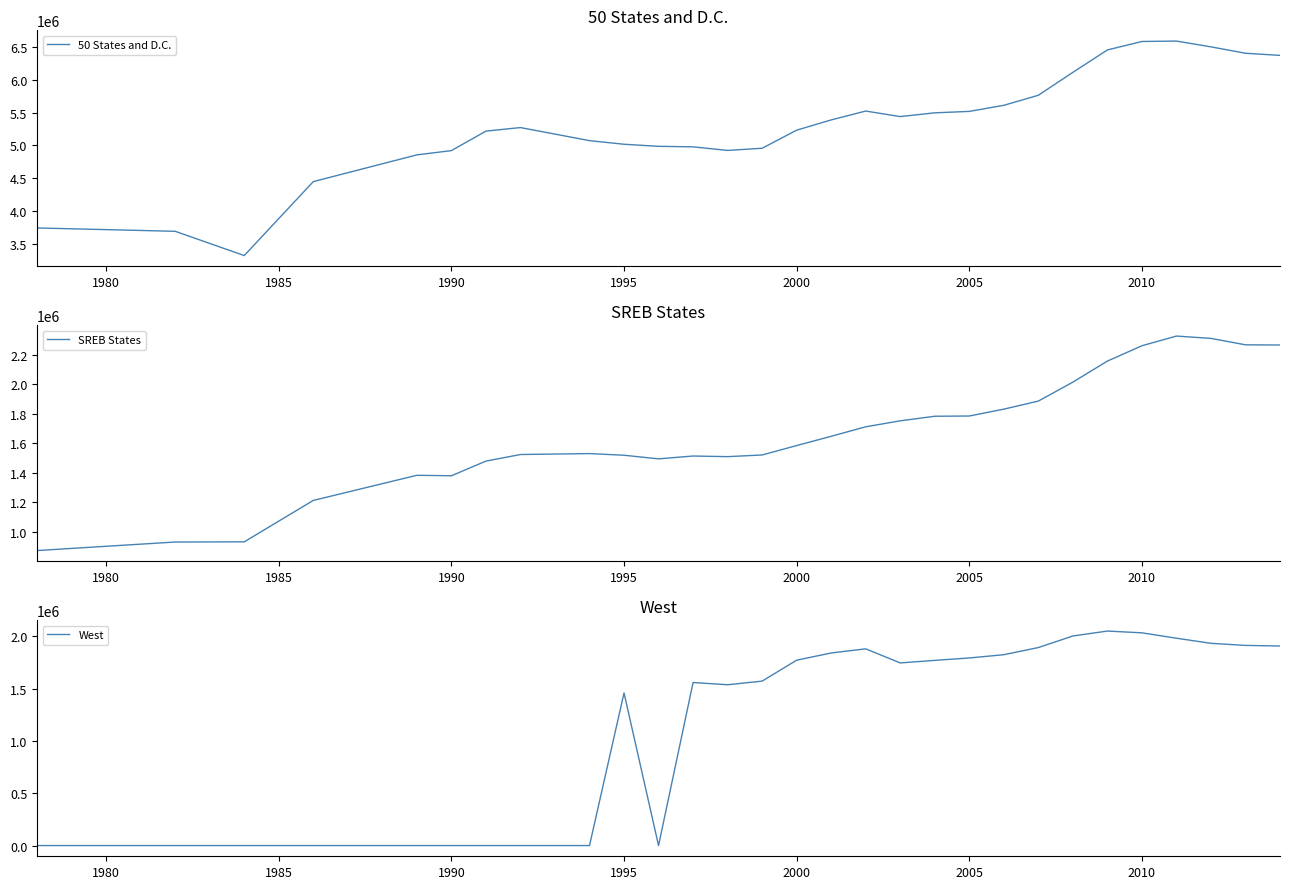

True or false: SREB States and 50 States and D.C. cross at least once.

False